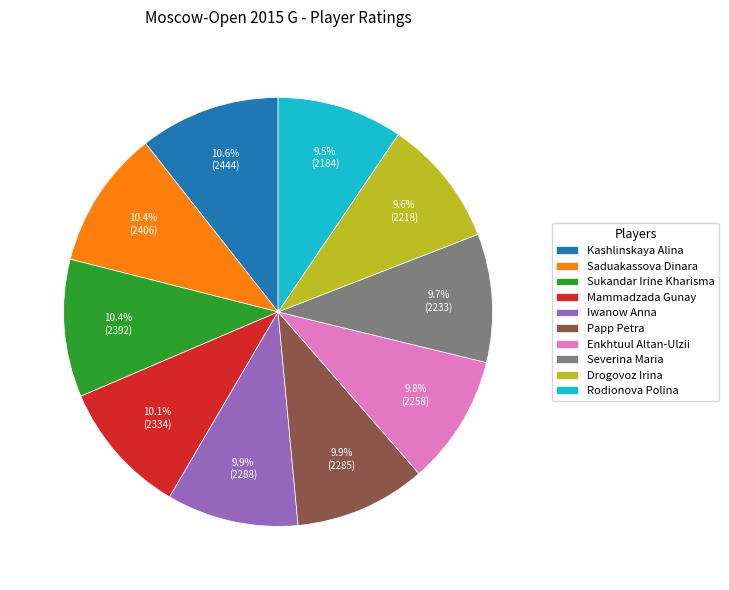

Is it true that Saduakassova Dinara is 10% of the pie?

True